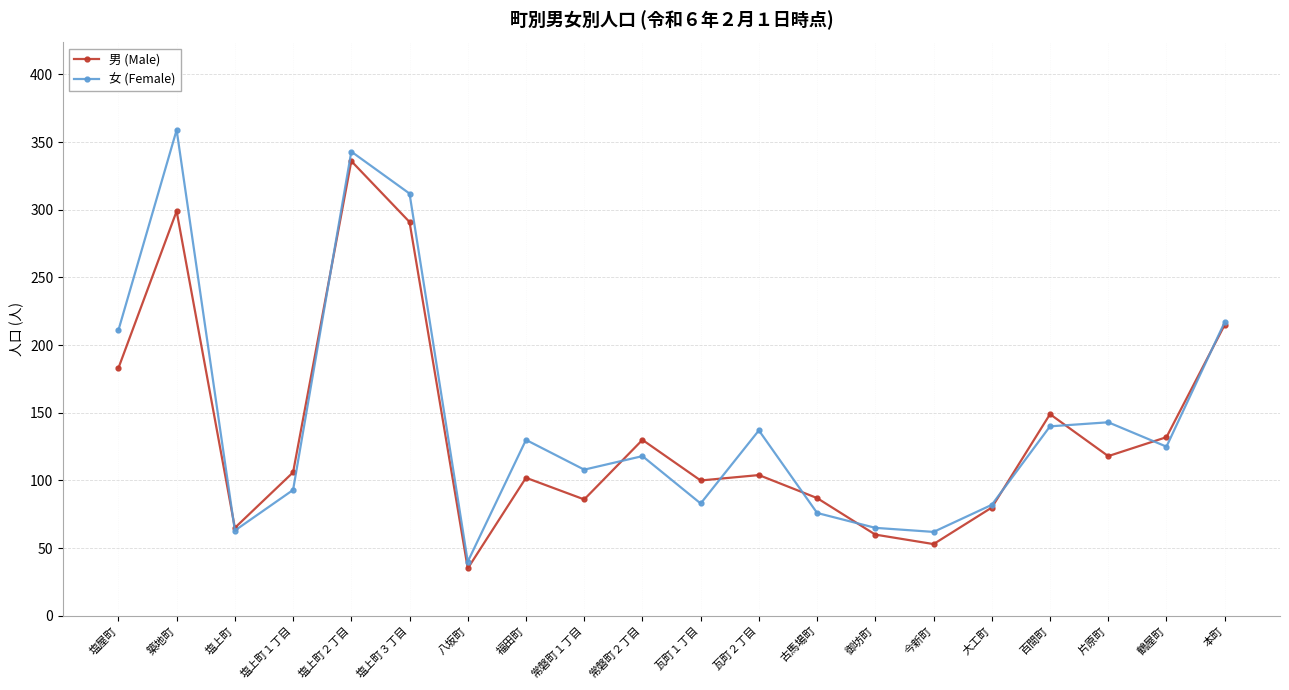

Rank the series at 瓦町２丁目 from lowest to highest value.

男 (Male), 女 (Female)